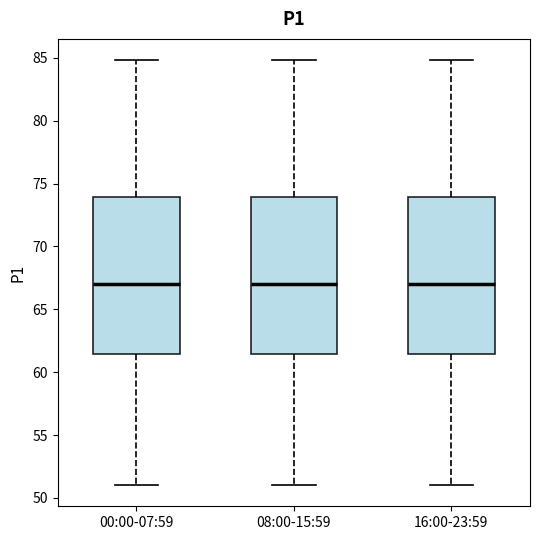

Reading left to right, transcribe this box plot: for each box, give where its median line is, the range the box spans, and where its two whiskers end, as read against the y-axis. The values are not printed on the chart, so give them approximately, as read against the axis.

00:00-07:59: median 67.0, box 61.5 to 74.0, whiskers 51.0 to 85.0
08:00-15:59: median 67.0, box 61.5 to 74.0, whiskers 51.0 to 85.0
16:00-23:59: median 67.0, box 61.5 to 74.0, whiskers 51.0 to 85.0